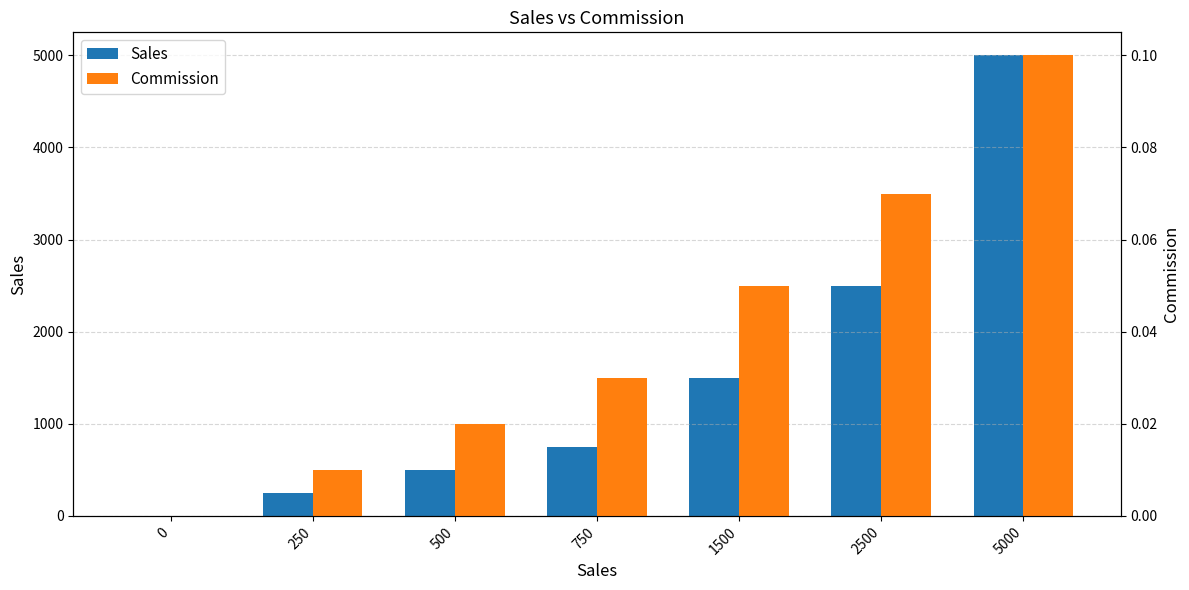

Rank the series at 250 from lowest to highest value.

Commission, Sales